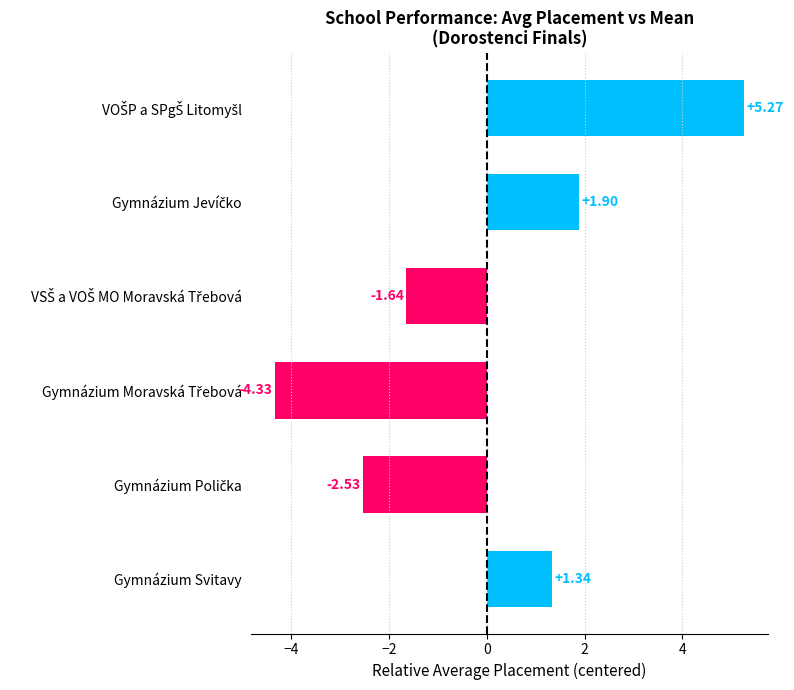

What is the difference between the maximum and minimum values?

9.6